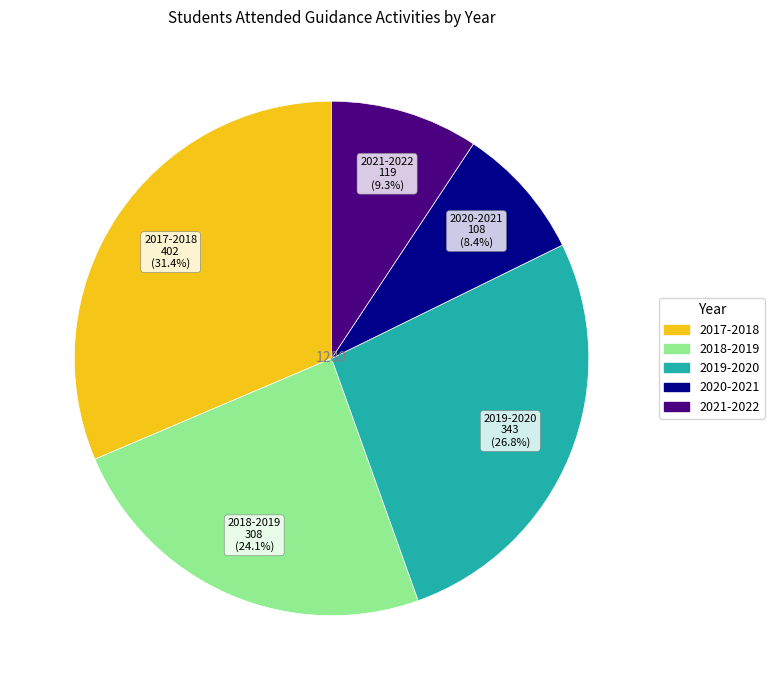

Count the number of slices in the pie.

5